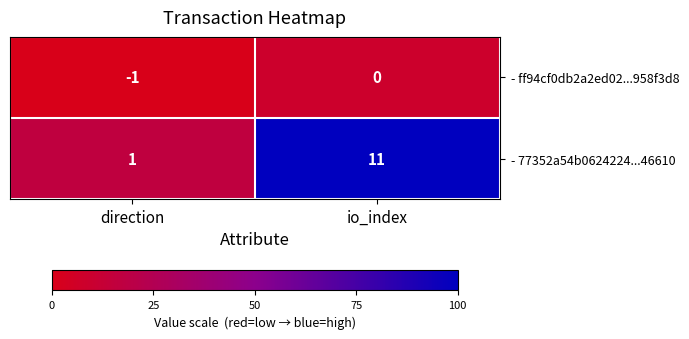

Count the number of categories in the chart.

2